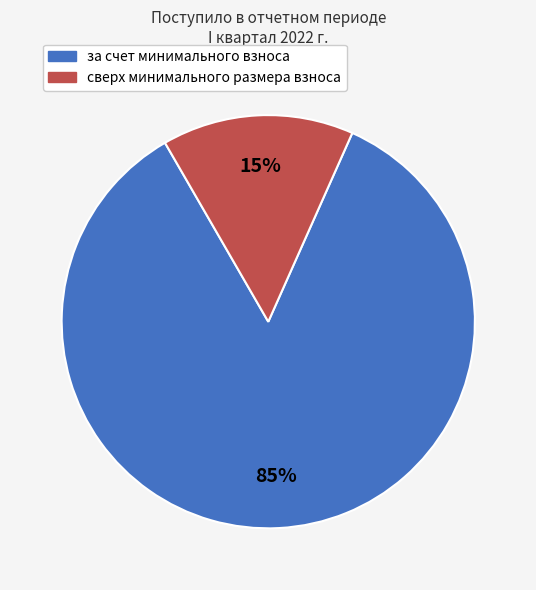

Does сверх минимального размера взноса account for over 50% of the chart?

No